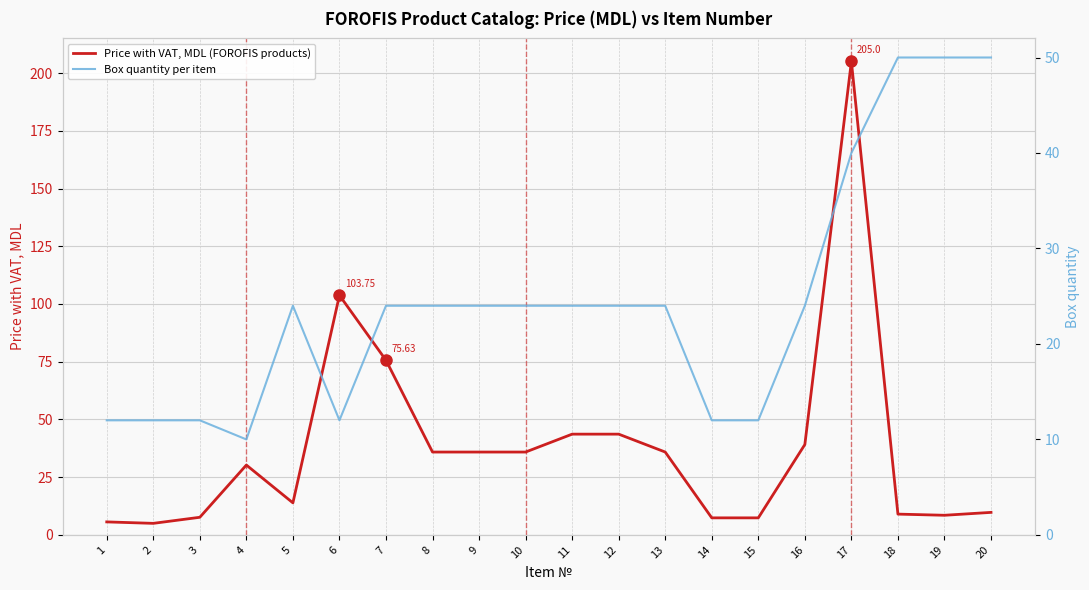

Reading left to right, transcribe all the data shown in this chart.

Price with VAT, MDL (FOROFIS products): 5.6	5.0	7.6	30.2	13.9	103.8	75.6	35.9	35.9	35.9	43.6	43.6	35.9	7.4	7.4	39.1	205.0	9.0	8.5	9.8
Box quantity per item: 12.0	12.0	12.0	10.0	24.0	12.0	24.0	24.0	24.0	24.0	24.0	24.0	24.0	12.0	12.0	24.0	40.0	50.0	50.0	50.0